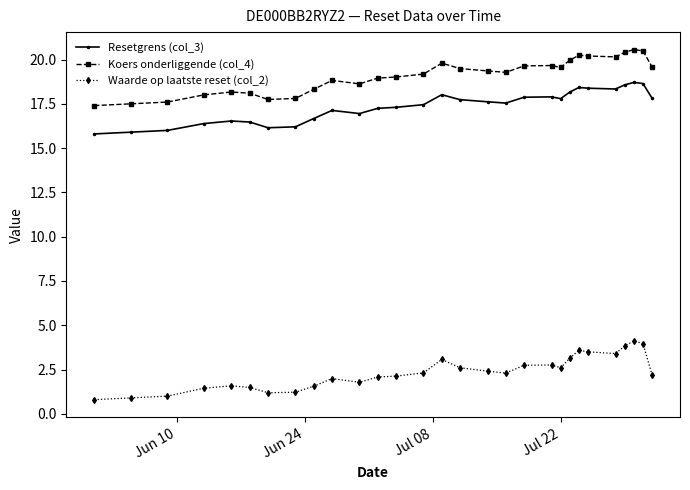

What is the smallest value displayed?

0.8